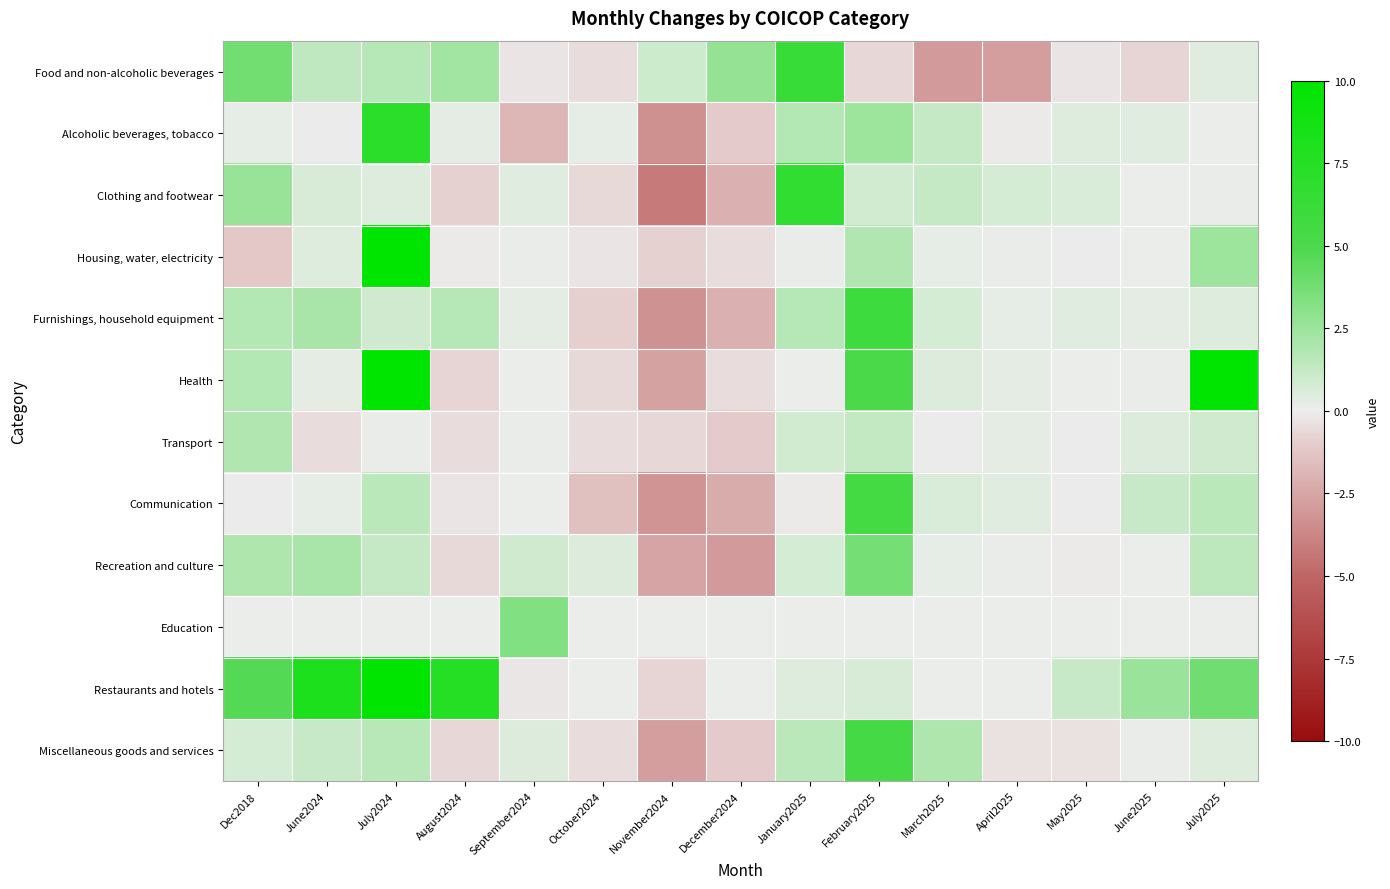

Reading left to right, transcribe all the data shown in this chart.

Food and non-alcoholic beverages: Dec2018=3.8	June2024=1.3	July2024=1.6	August2024=2.3	September2024=-0.3	October2024=-0.5	November2024=1.0	December2024=2.7	January2025=6.3	February2025=-0.7	March2025=-2.9	April2025=-2.8	May2025=-0.3	June2025=-0.7	July2025=0.4
Alcoholic beverages, tobacco: Dec2018=0.2	June2024=-0.0	July2024=7.3	August2024=0.3	September2024=-1.8	October2024=0.2	November2024=-3.3	December2024=-1.0	January2025=1.7	February2025=2.5	March2025=1.2	April2025=-0.1	May2025=0.4	June2025=0.4	July2025=0.1
Clothing and footwear: Dec2018=2.6	June2024=0.7	July2024=0.4	August2024=-0.8	September2024=0.3	October2024=-0.6	November2024=-4.2	December2024=-2.1	January2025=6.8	February2025=0.9	March2025=1.2	April2025=0.8	May2025=0.6	June2025=0.0	July2025=0.1
Housing, water, electricity: Dec2018=-1.1	June2024=0.4	July2024=10.0	August2024=-0.1	September2024=0.1	October2024=-0.3	November2024=-0.8	December2024=-0.5	January2025=0.1	February2025=1.8	March2025=0.2	April2025=0.1	May2025=-0.0	June2025=0.0	July2025=2.5
Furnishings, household equipment: Dec2018=1.8	June2024=2.1	July2024=0.9	August2024=1.7	September2024=0.3	October2024=-0.9	November2024=-3.3	December2024=-2.0	January2025=1.7	February2025=5.9	March2025=0.8	April2025=0.2	May2025=0.4	June2025=0.3	July2025=0.4
Health: Dec2018=1.8	June2024=0.3	July2024=18.3	August2024=-0.7	September2024=0.0	October2024=-0.6	November2024=-2.6	December2024=-0.5	January2025=0.0	February2025=5.2	March2025=0.5	April2025=0.2	May2025=0.0	June2025=0.1	July2025=14.7
Transport: Dec2018=1.8	June2024=-0.5	July2024=0.1	August2024=-0.5	September2024=0.1	October2024=-0.5	November2024=-0.7	December2024=-1.1	January2025=0.8	February2025=1.3	March2025=-0.0	April2025=0.3	May2025=-0.0	June2025=0.5	July2025=0.9
Communication: Dec2018=-0.0	June2024=0.2	July2024=1.6	August2024=-0.3	September2024=0.0	October2024=-1.4	November2024=-3.1	December2024=-2.3	January2025=-0.1	February2025=5.5	March2025=0.5	April2025=0.3	May2025=-0.0	June2025=1.1	July2025=1.5
Recreation and culture: Dec2018=1.9	June2024=2.1	July2024=1.2	August2024=-0.6	September2024=0.9	October2024=0.5	November2024=-2.5	December2024=-3.0	January2025=0.8	February2025=3.7	March2025=0.2	April2025=0.1	May2025=-0.1	June2025=0.0	July2025=1.4
Education: Dec2018=0.0	June2024=0.0	July2024=0.0	August2024=0.0	September2024=3.3	October2024=0.0	November2024=0.0	December2024=0.0	January2025=0.0	February2025=0.0	March2025=0.0	April2025=0.0	May2025=0.0	June2025=0.0	July2025=0.0
Restaurants and hotels: Dec2018=4.7	June2024=8.1	July2024=10.2	August2024=7.5	September2024=-0.2	October2024=0.0	November2024=-0.8	December2024=0.0	January2025=0.4	February2025=0.7	March2025=0.0	April2025=0.0	May2025=1.1	June2025=2.5	July2025=3.8
Miscellaneous goods and services: Dec2018=0.8	June2024=1.1	July2024=1.6	August2024=-0.6	September2024=0.5	October2024=-0.5	November2024=-2.8	December2024=-1.0	January2025=1.5	February2025=5.4	March2025=1.9	April2025=-0.3	May2025=-0.4	June2025=0.2	July2025=0.4